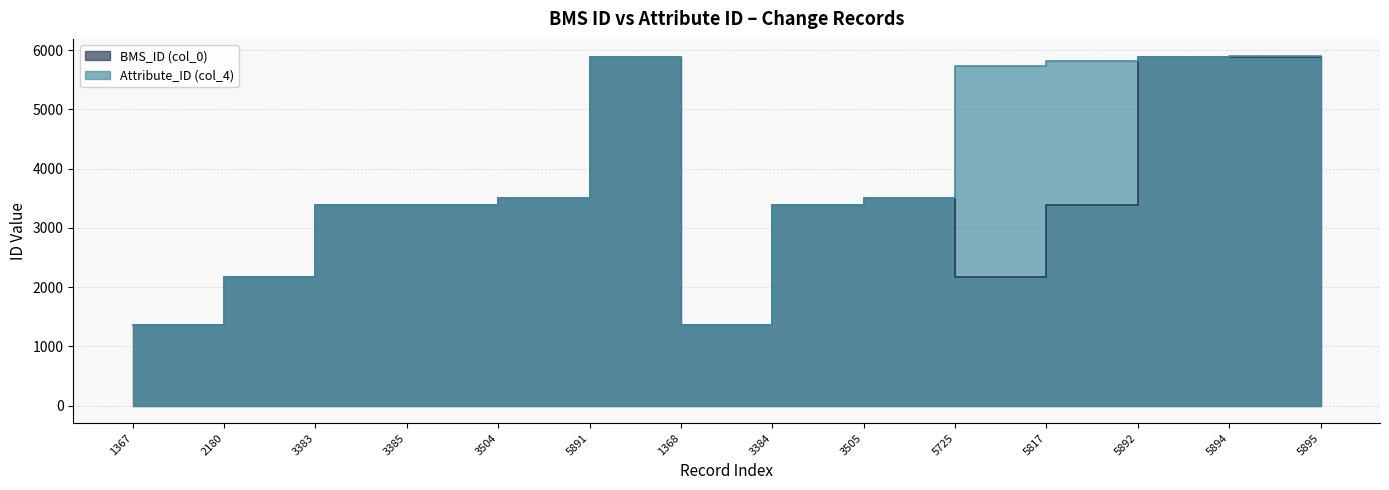

What is the sum of the Attribute_ID (col_4) values at 2180 and 5892?

8072